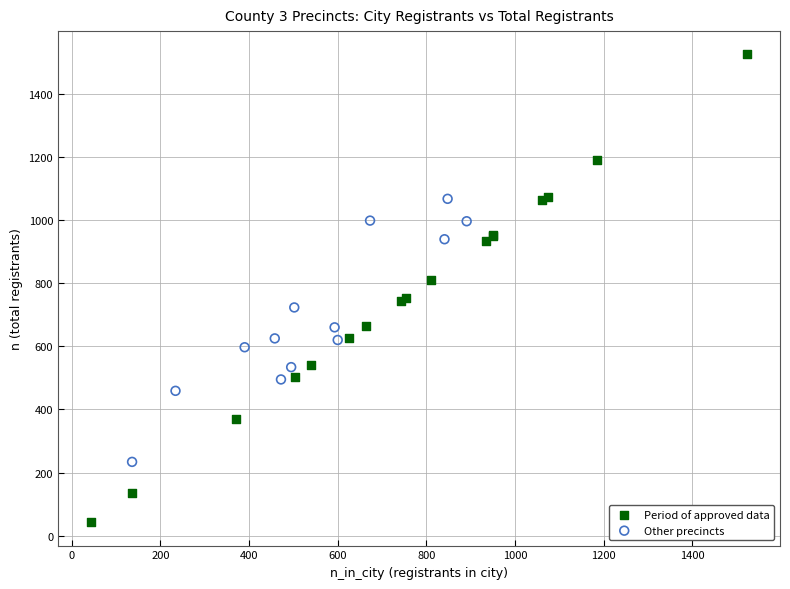

Which series reaches the minimum Y coordinate?

Period of approved data